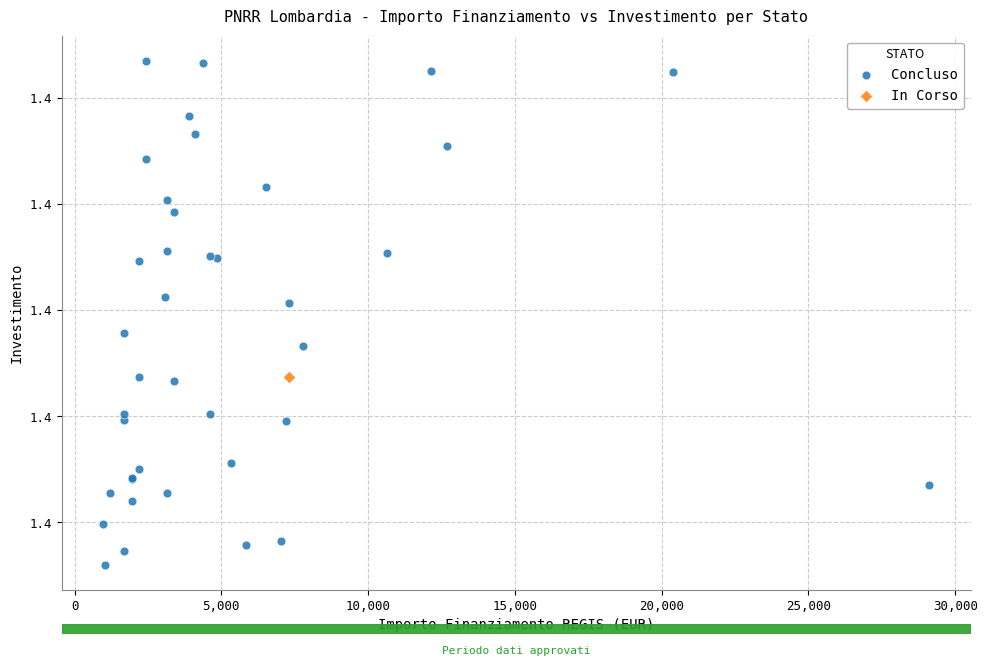

What are all the series names shown in the legend?

Concluso, In Corso